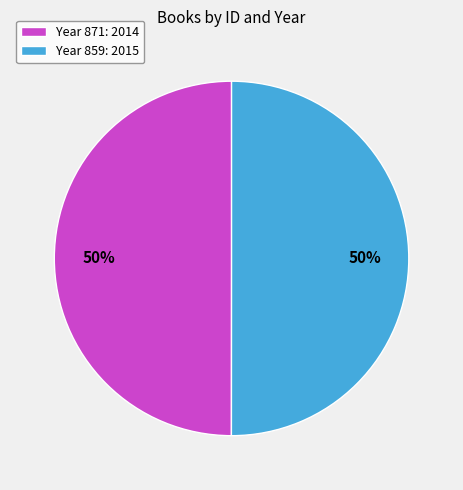

Combined, do Year 871: 2014 and Year 859: 2015 account for over 50%?

Yes